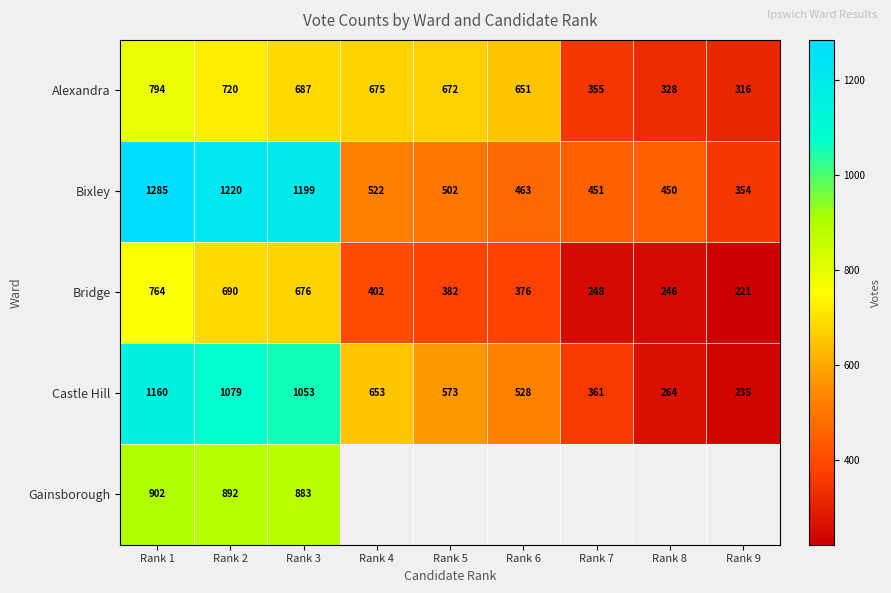

Is the value of Bridge at Rank 4 greater than the value of Bixley at Rank 9?

Yes